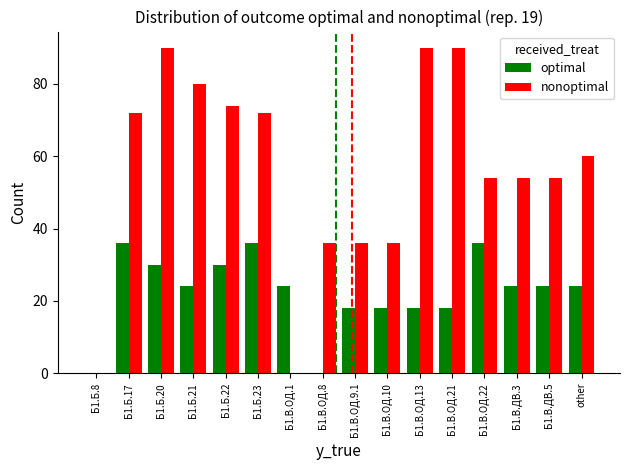

Which series has the largest total across all categories?

nonoptimal